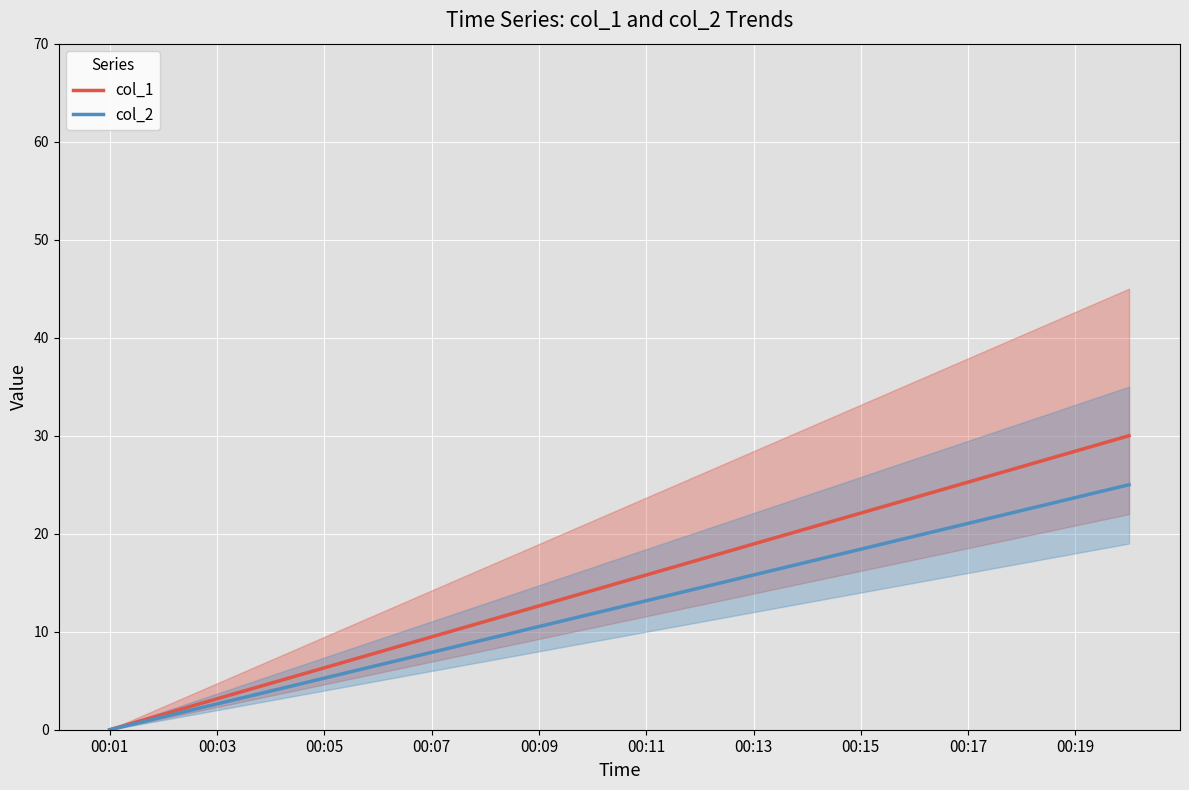

The value of col_1 at 00:17 is 25.3. True or false?

True